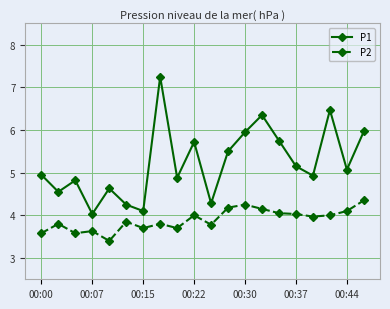

In P1, how many points are higher than both neighbors (excluding endpoints)?

6